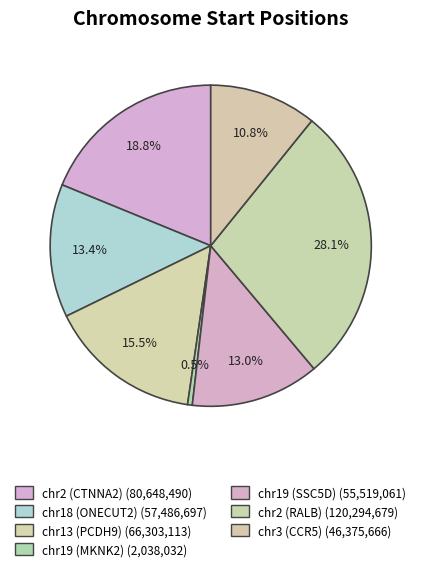

How many slices are in this pie chart?

7